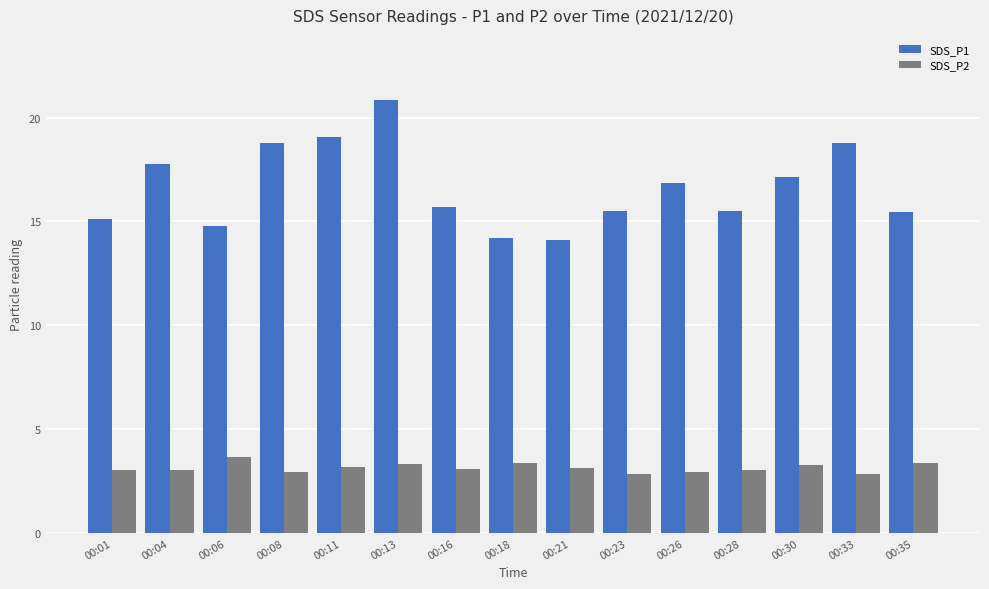

List the series in order of their peak value, lowest first.

SDS_P2, SDS_P1